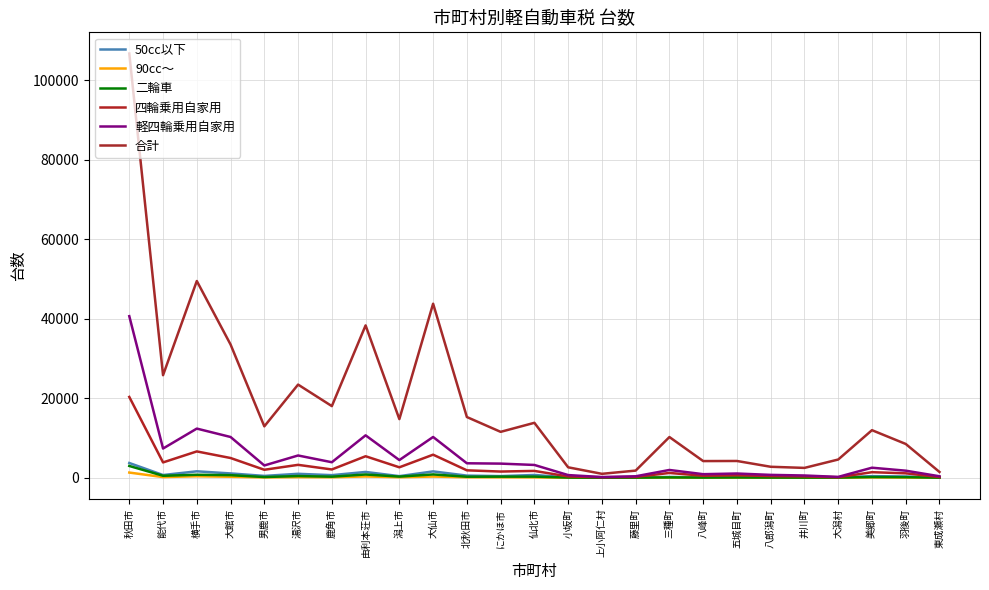

True or false: 合計 and 軽四輪乗用自家用 cross at least once.

False